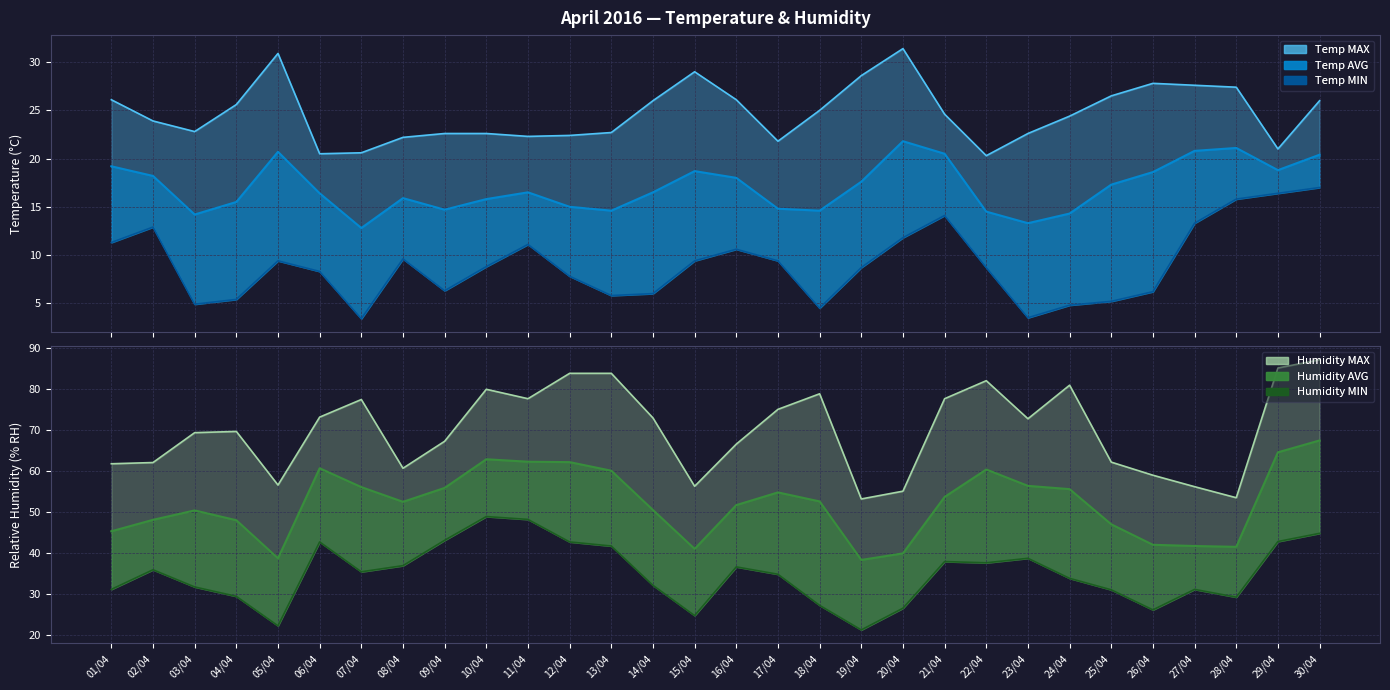

List the series in order of their peak value, highest first.

Humidity (MAX % RH), Humidity (AVG % RH) line, Humidity (MIN % RH), Temperature (MAX °C), Temperature (AVG °C) line, Temperature (MIN °C)